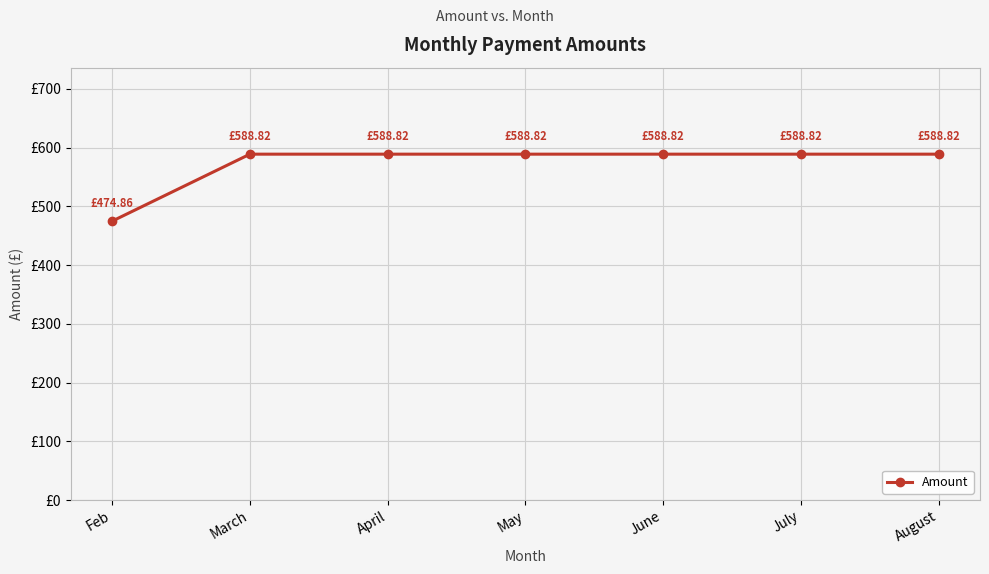

What is the maximum value shown in the chart?

588.8